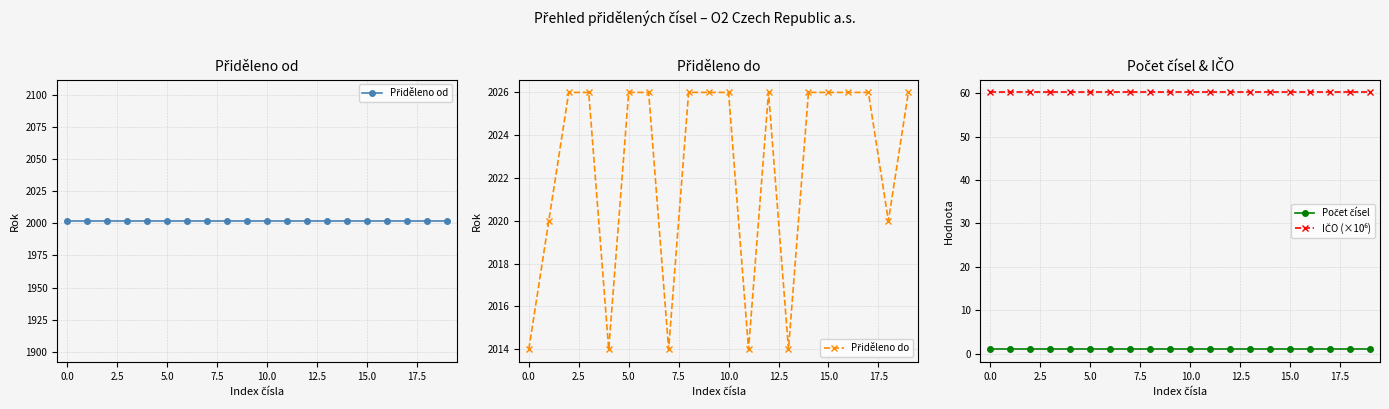

True or false: Přiděleno do and Přiděleno od cross at least once.

False